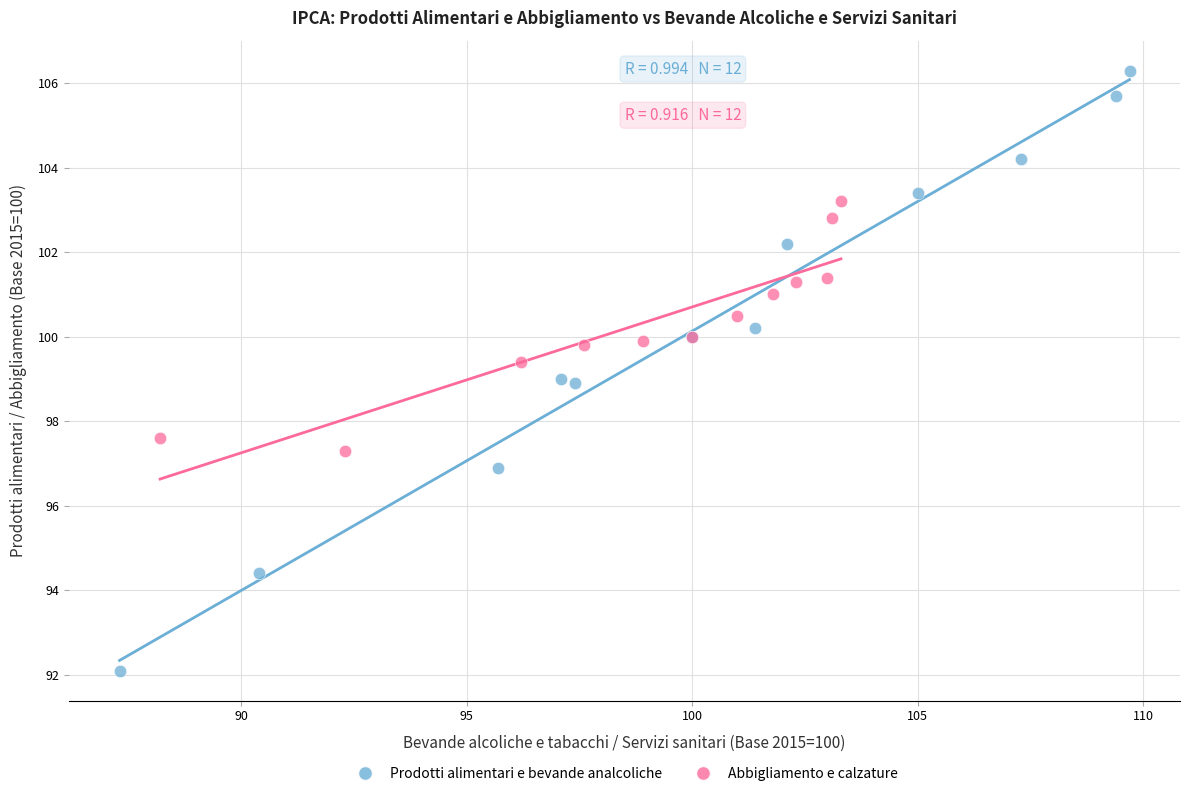

Which series has the largest Y range (max minus min)?

Prodotti alimentari e bevande analcoliche